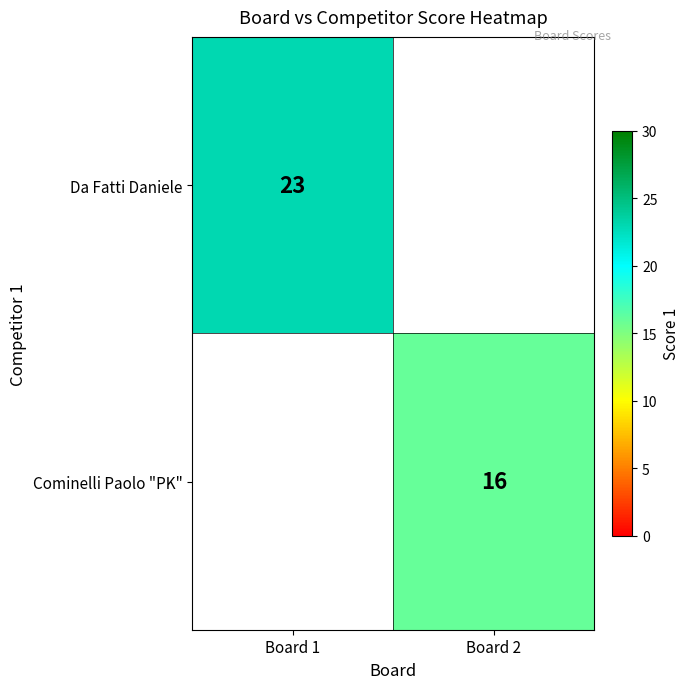

Is it true that Da Fatti Daniele equals 23 at Board 1?

True